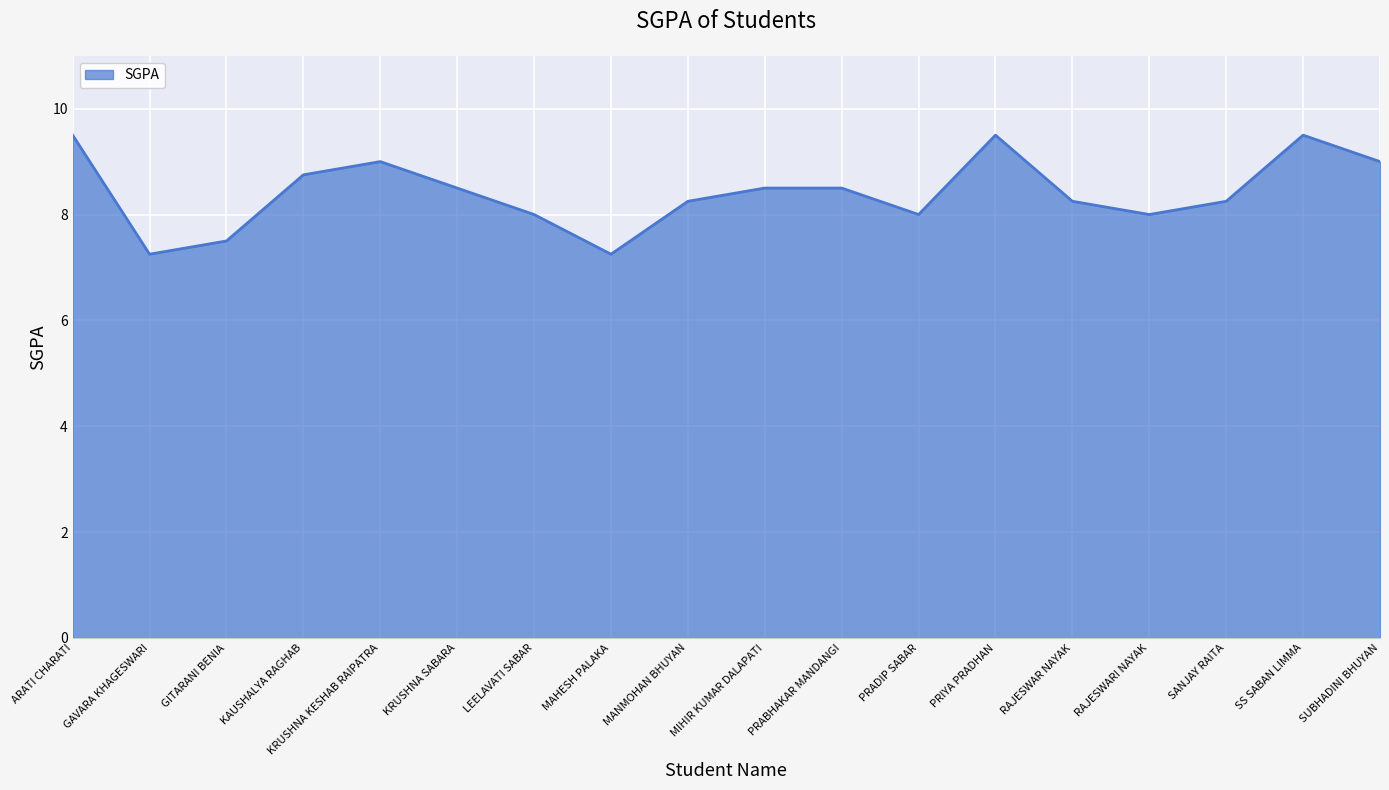

Between RAJESWAR NAYAK and SS SABAN LIMMA, which is larger?

SS SABAN LIMMA